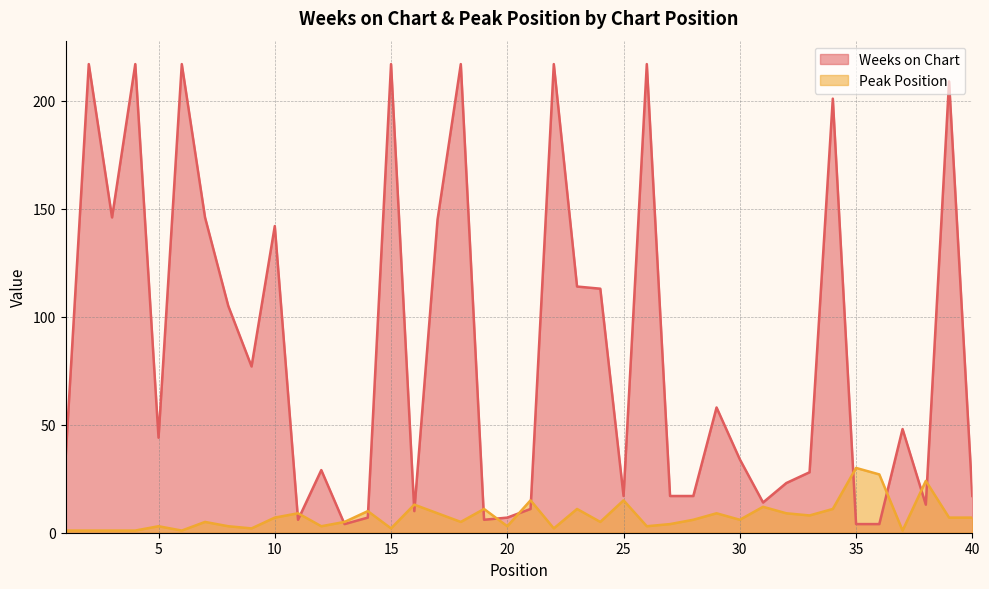

After their last crossing, which series has the higher values: Weeks on Chart or Peak Position?

Weeks on Chart